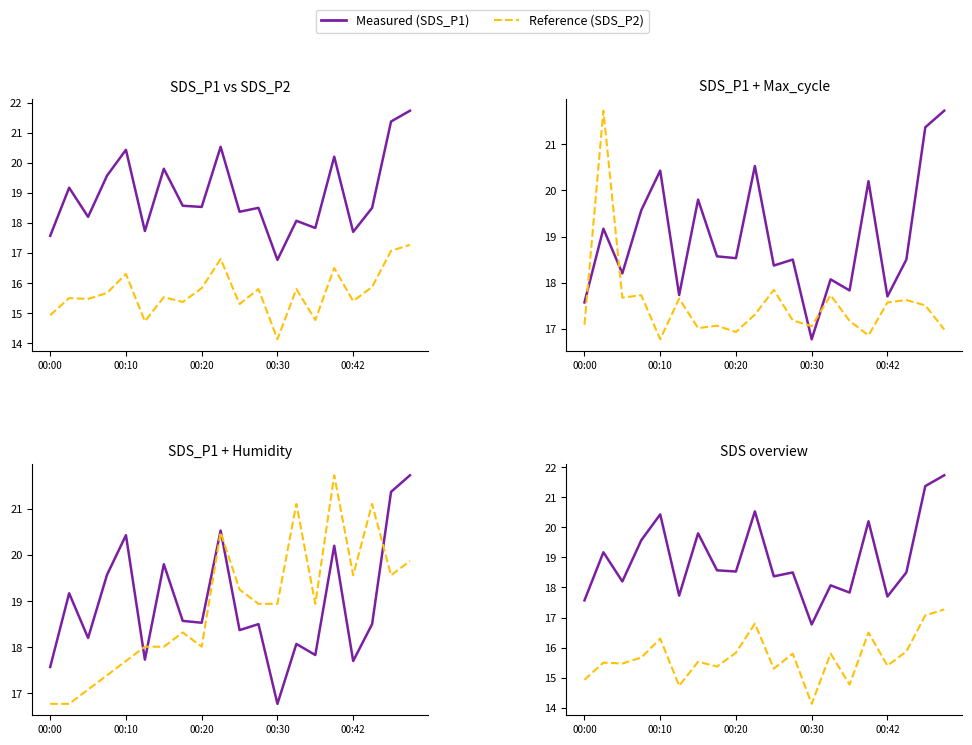

What is the label of the 20th point from the left?

19